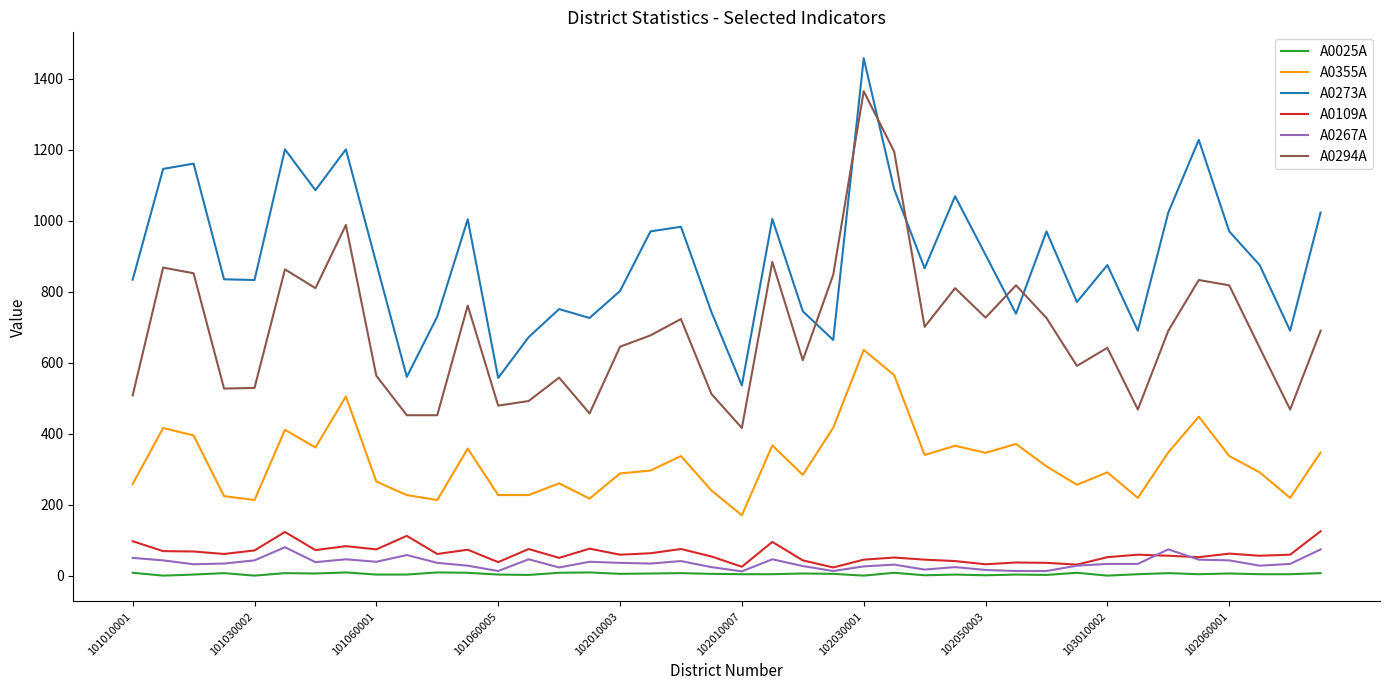

True or false: A0109A and A0355A cross at least once.

False